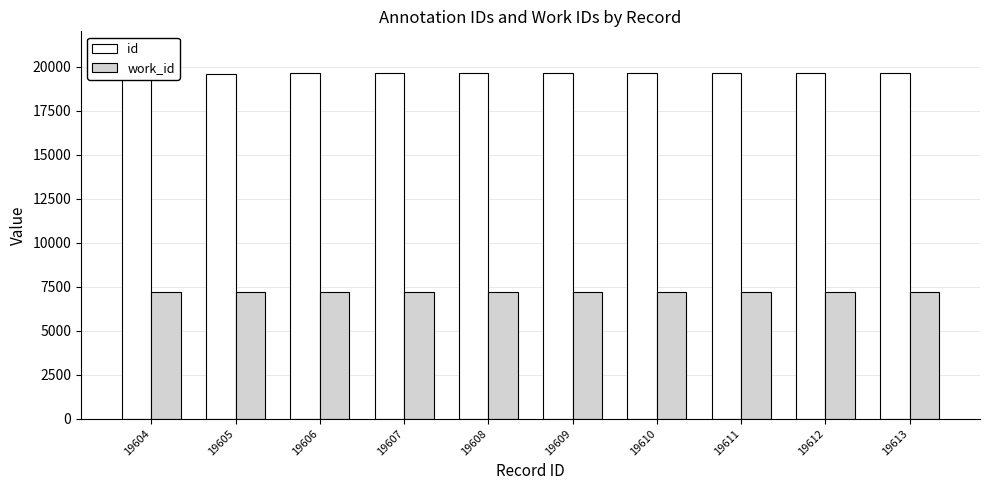

At which label does work_id reach its minimum?

19604